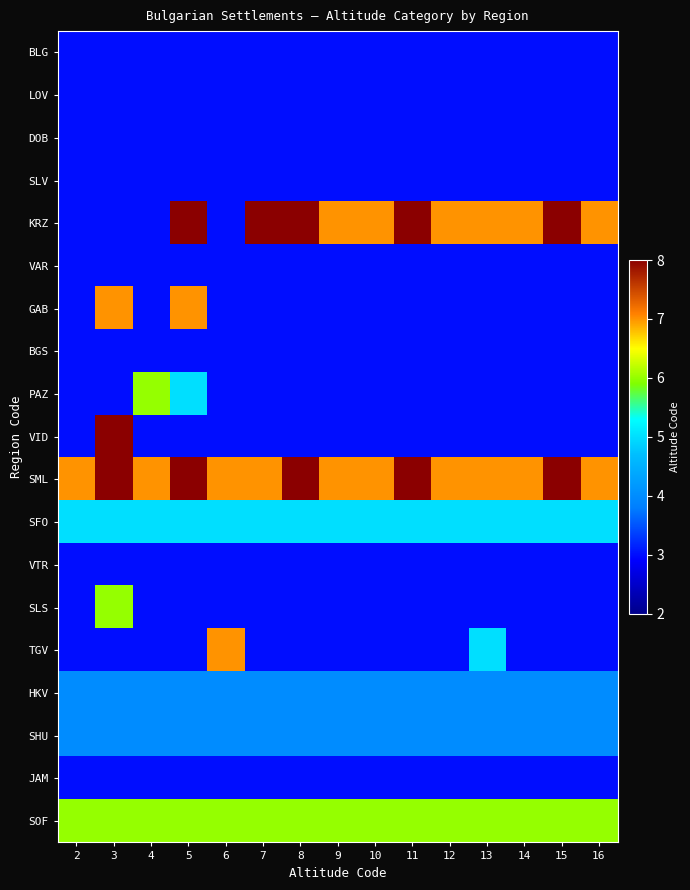

Rank the series by their maximum value, from lowest to highest.

BLG, LOV, DOB, SLV, VAR, BGS, VTR, JAM, HKV, SHU, SFO, PAZ, SLS, SOF, GAB, TGV, KRZ, VID, SML